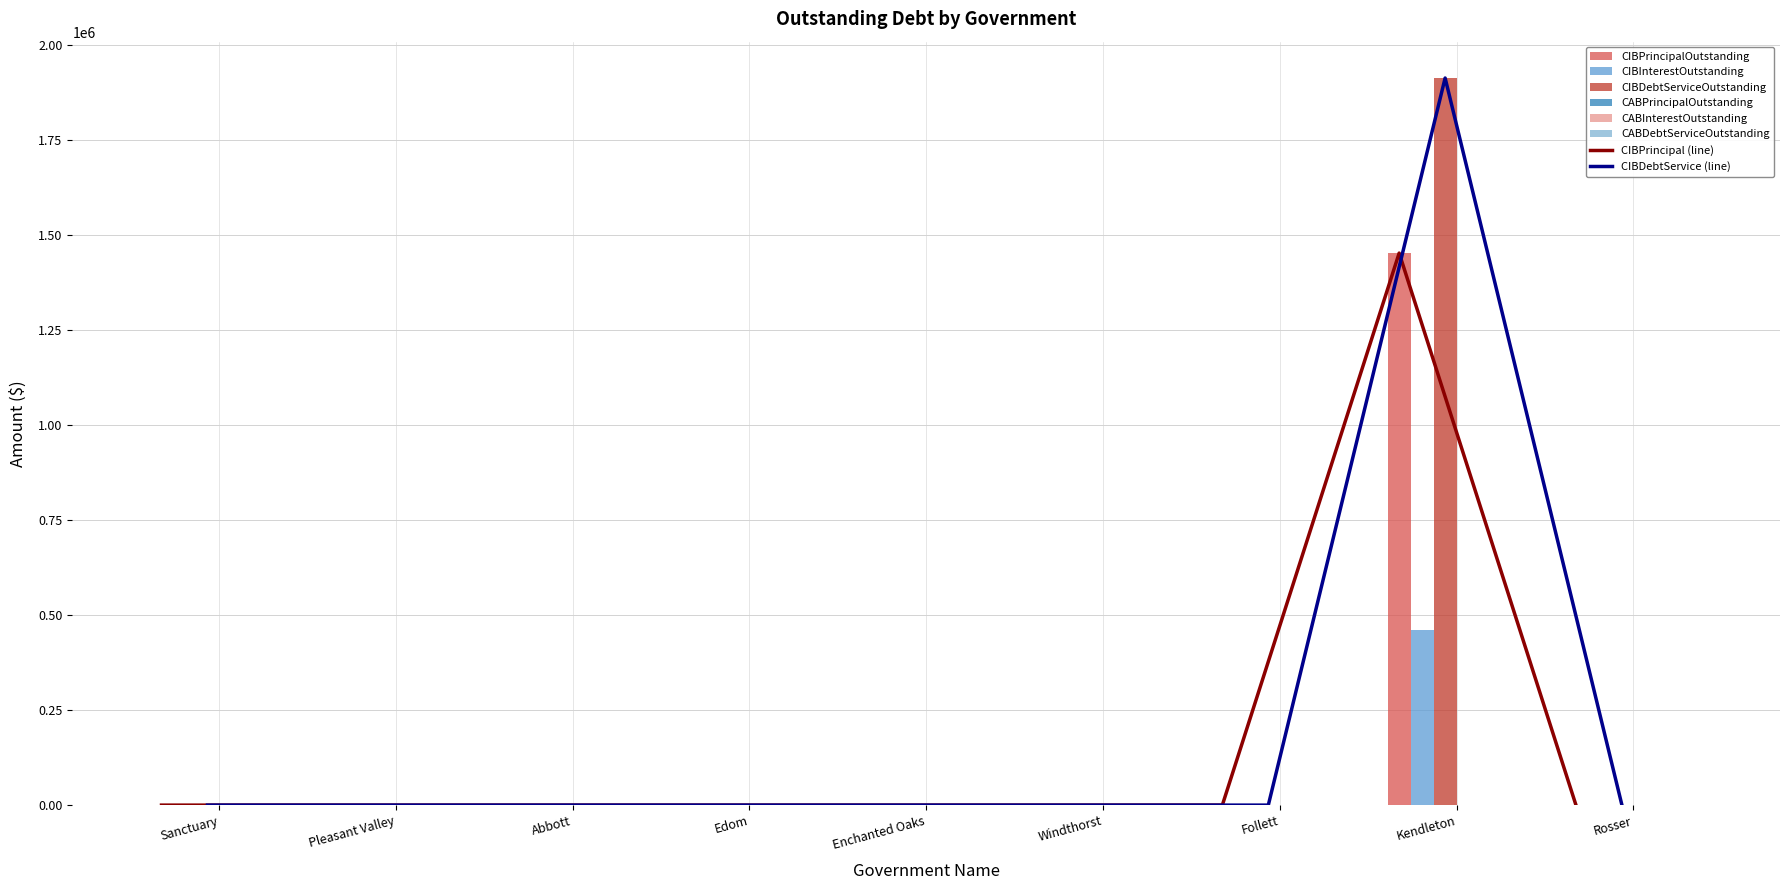

Which has a higher value, Enchanted Oaks or Sanctuary?

Enchanted Oaks